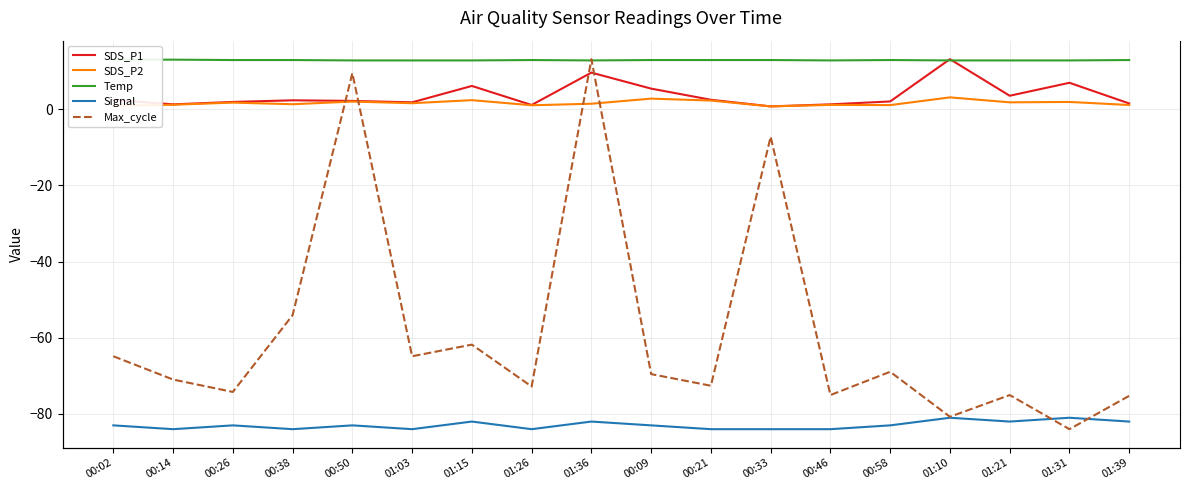

True or false: SDS_P2 has a value of 1.0 at 01:26.

True